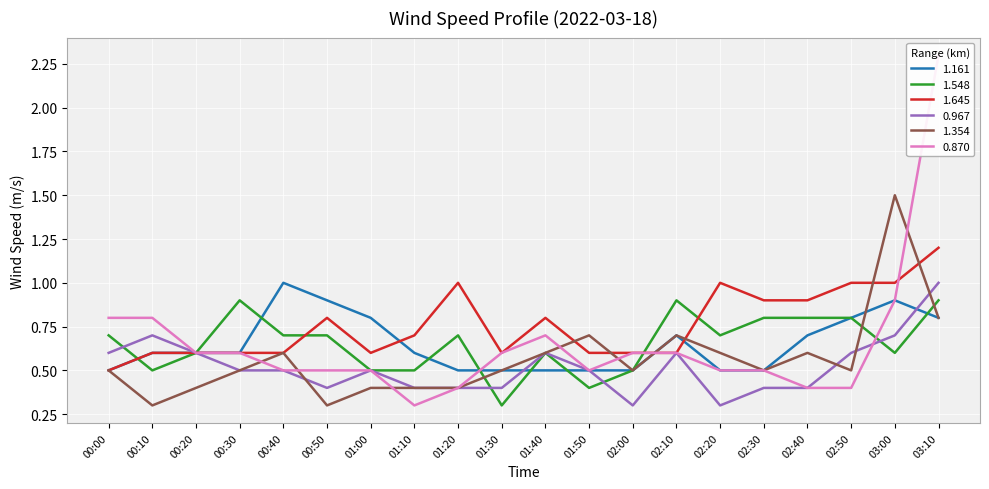

Reading left to right, extract all data points from this chart.

1.161: 0.5	0.6	0.6	0.6	1.0	0.9	0.8	0.6	0.5	0.5	0.5	0.5	0.5	0.7	0.5	0.5	0.7	0.8	0.9	0.8
1.548: 0.7	0.5	0.6	0.9	0.7	0.7	0.5	0.5	0.7	0.3	0.6	0.4	0.5	0.9	0.7	0.8	0.8	0.8	0.6	0.9
1.645: 0.5	0.6	0.6	0.6	0.6	0.8	0.6	0.7	1.0	0.6	0.8	0.6	0.6	0.6	1.0	0.9	0.9	1.0	1.0	1.2
0.967: 0.6	0.7	0.6	0.5	0.5	0.4	0.5	0.4	0.4	0.4	0.6	0.5	0.3	0.6	0.3	0.4	0.4	0.6	0.7	1.0
1.354: 0.5	0.3	0.4	0.5	0.6	0.3	0.4	0.4	0.4	0.5	0.6	0.7	0.5	0.7	0.6	0.5	0.6	0.5	1.5	0.8
0.870: 0.8	0.8	0.6	0.6	0.5	0.5	0.5	0.3	0.4	0.6	0.7	0.5	0.6	0.6	0.5	0.5	0.4	0.4	0.9	2.3